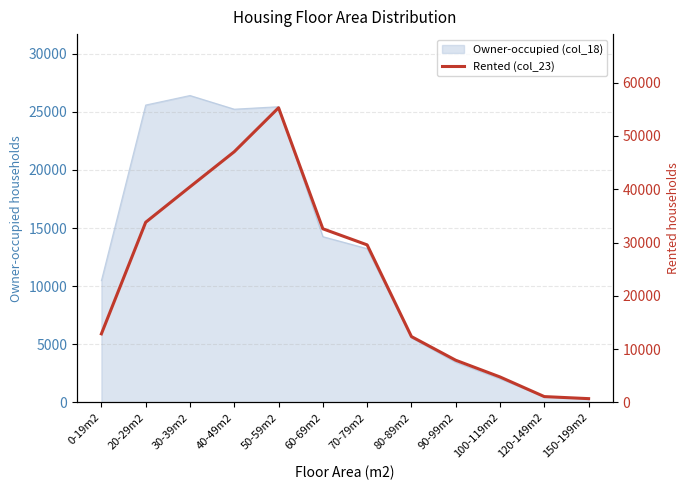

What position from the left is 20-29m2?

2